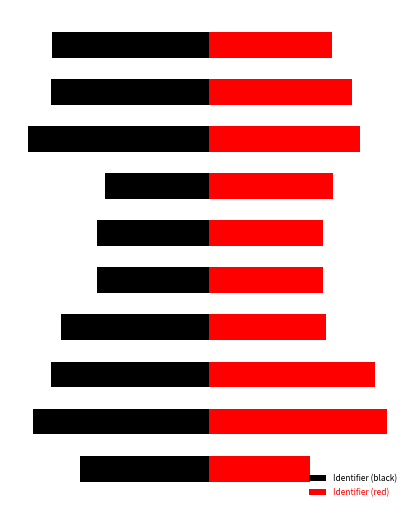

What is the maximum value shown in the chart?

0.9